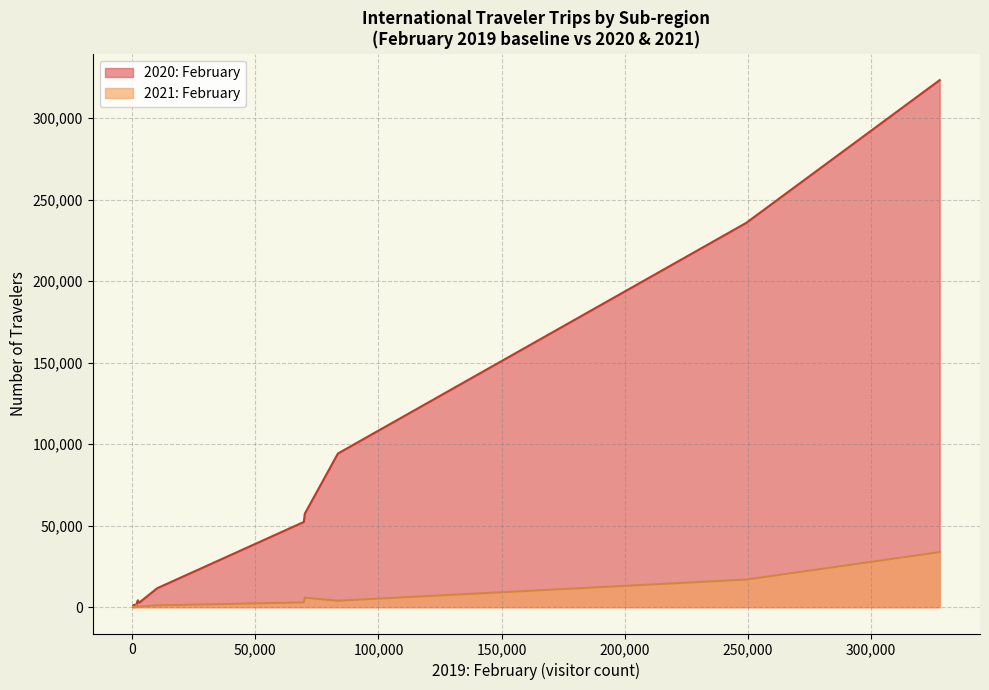

Which series has the largest total across all categories?

2020: February